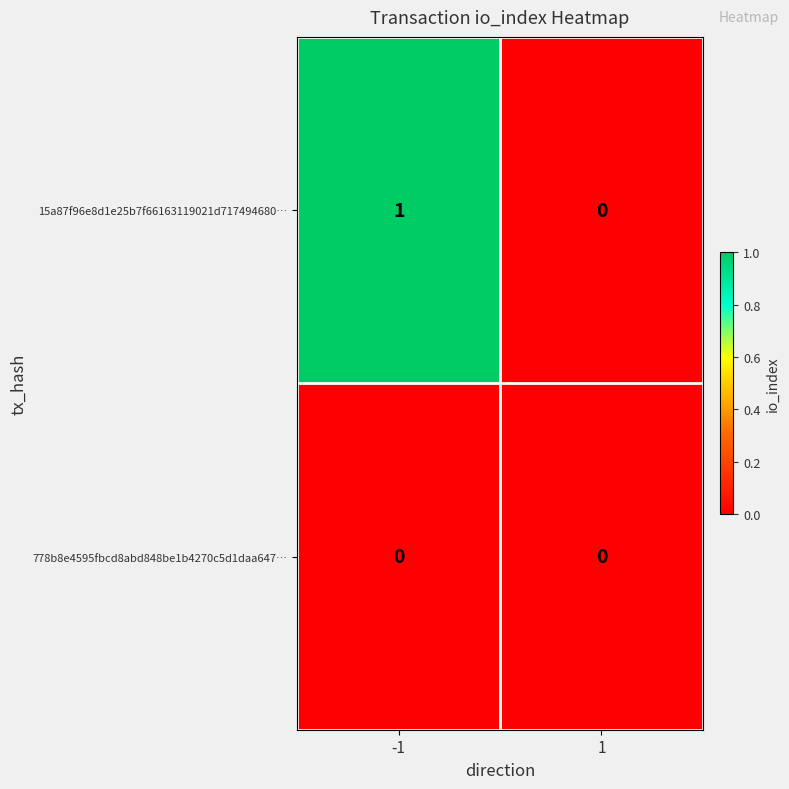

Which series has the widest spread of values?

15a87f96e8d1e25b7f66163119021d717494680…